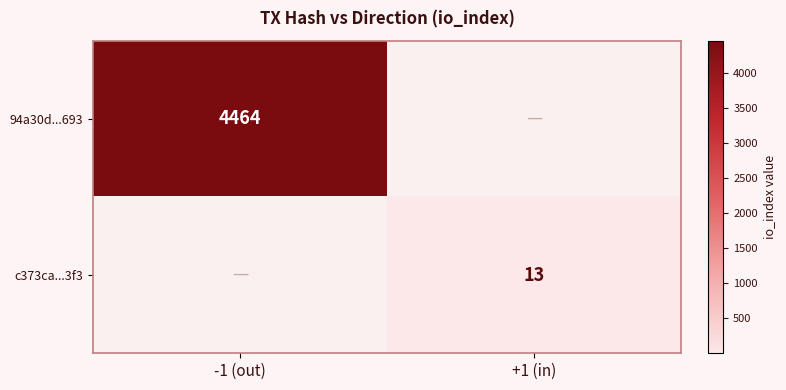

How many series are shown in this chart?

2